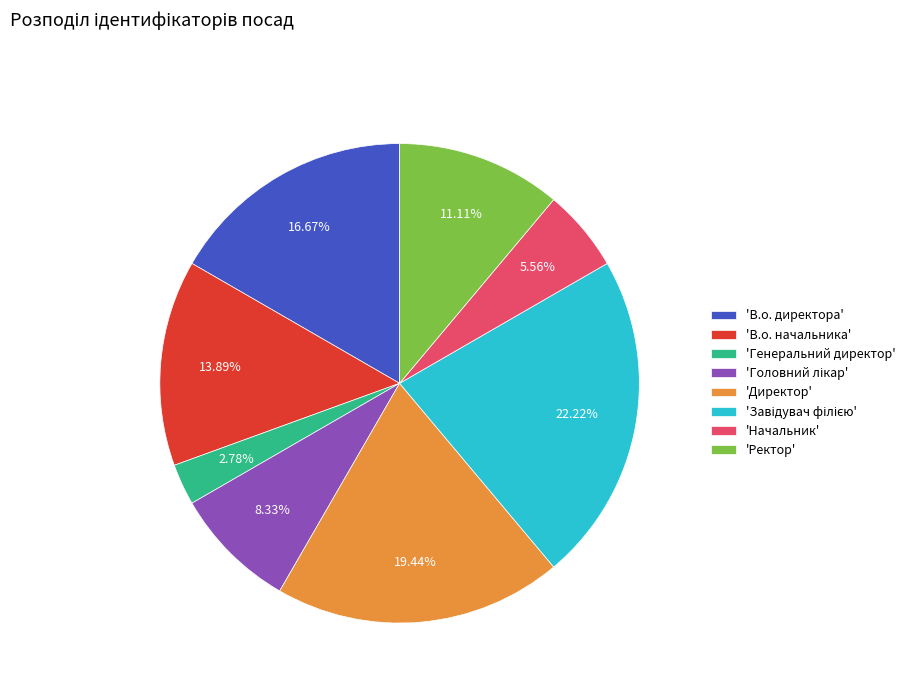

Do 'Начальник' and 'В.о. директора' together represent more than half of the pie?

No